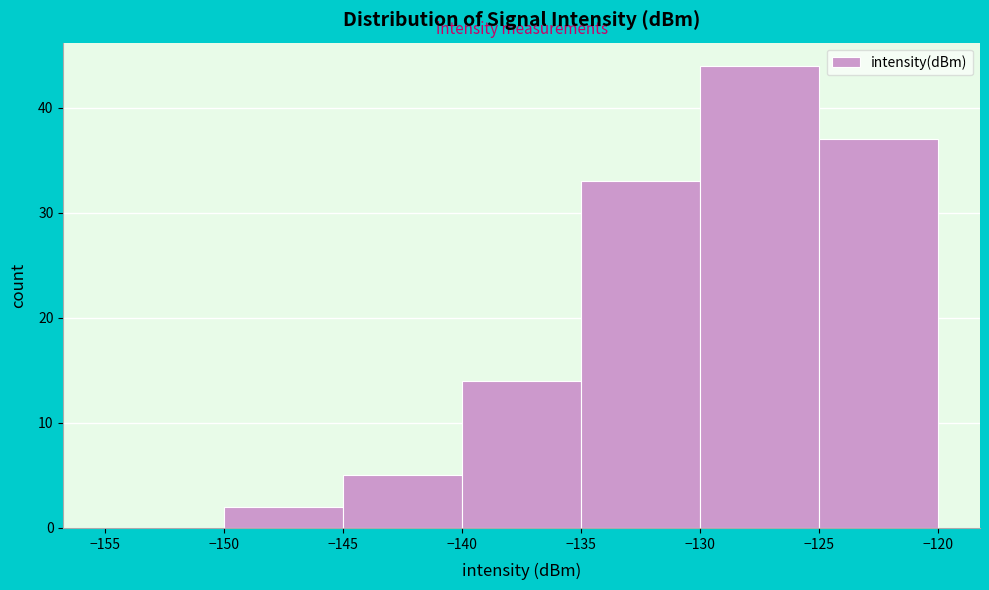

Reading left to right, list every bar in this chart as the range it spans on the x-axis followed by its height. The values are not printed on the chart, so give them approximately, as read against the axis.

-155 to -150: 0
-150 to -145: 2
-145 to -140: 5
-140 to -135: 14
-135 to -130: 33
-130 to -125: 44
-125 to -120: 37